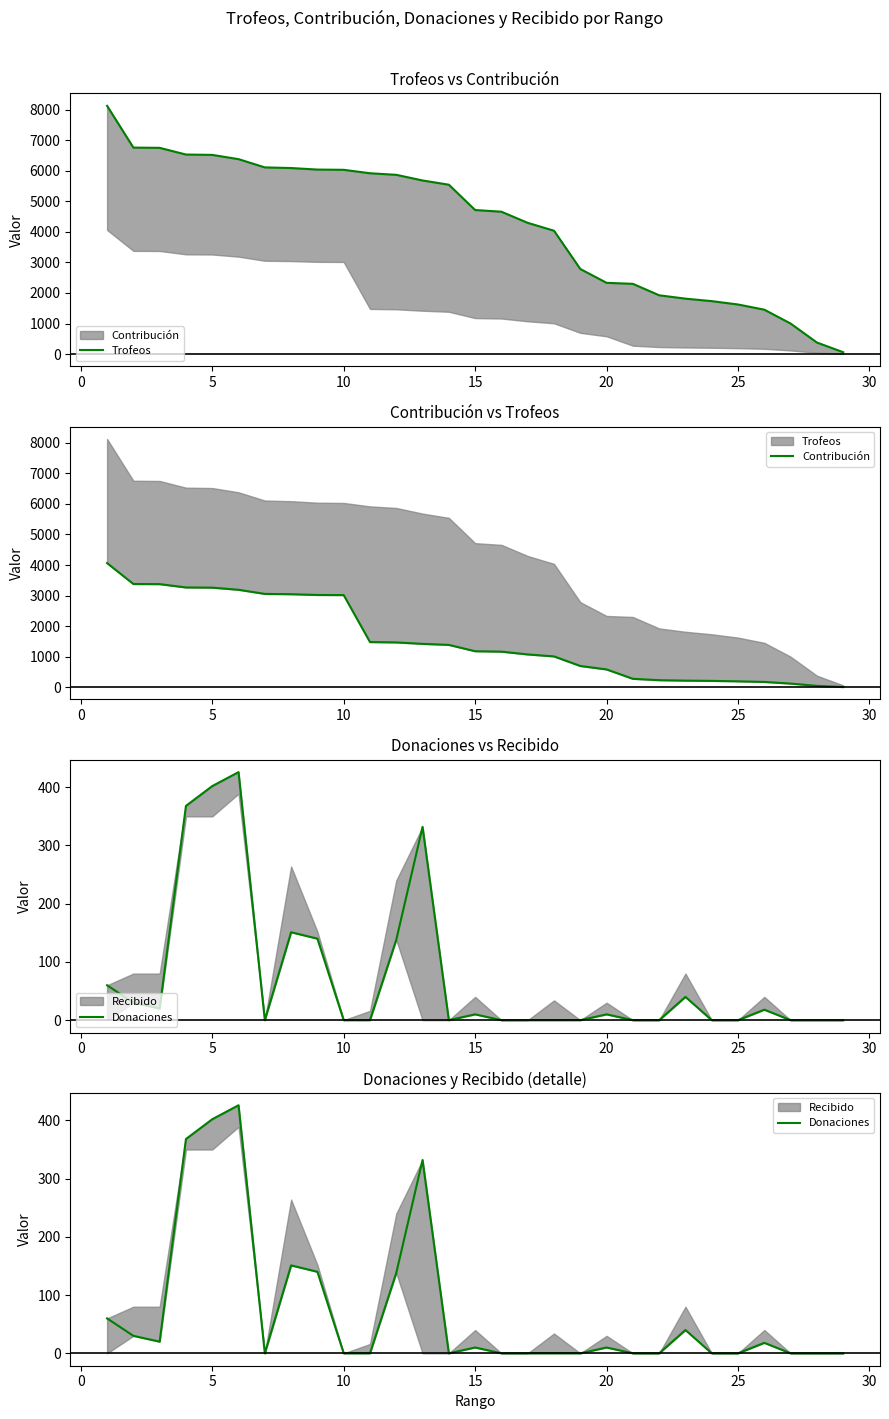

Reading left to right, extract all data points from this chart.

Trofeos: 8126	6759	6751	6532	6520	6381	6111	6090	6040	6032	5919	5868	5683	5544	4716	4660	4296	4038	2786	2333	2300	1925	1815	1734	1624	1454	1000	379	62
Contribución: 4063	3379	3375	3266	3260	3190	3055	3045	3020	3016	1479	1467	1420	1386	1179	1165	1074	1009	696	583	276	231	217	208	194	174	120	45	7
Donaciones: 60	30	20	368	402	426	0	151	140	0	0	138	332	0	10	0	0	0	0	10	0	0	40	0	0	18	0	0	0